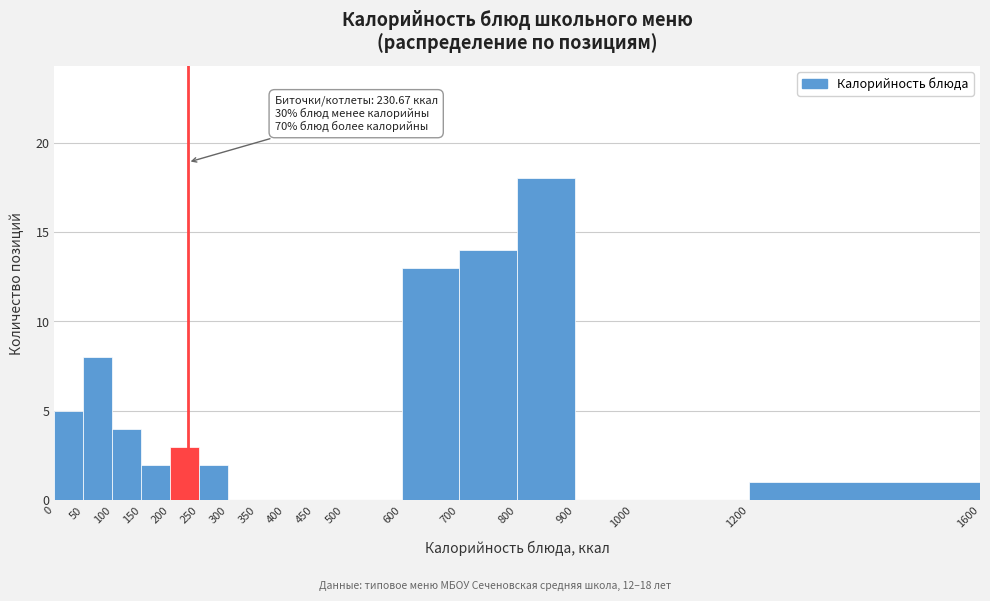

Over which range of the x-axis is the bar tallest?

800 to 900